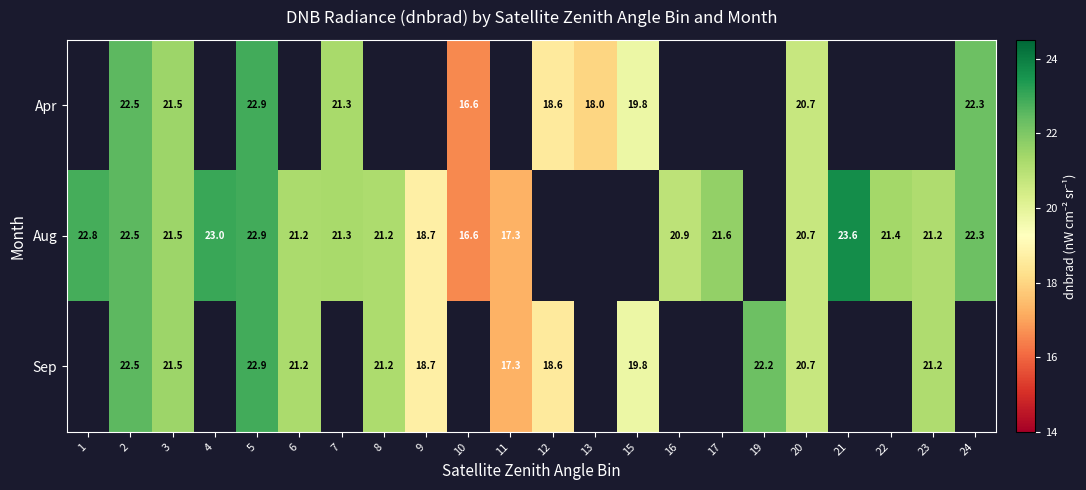

How many positive values does the Aug series have?

18